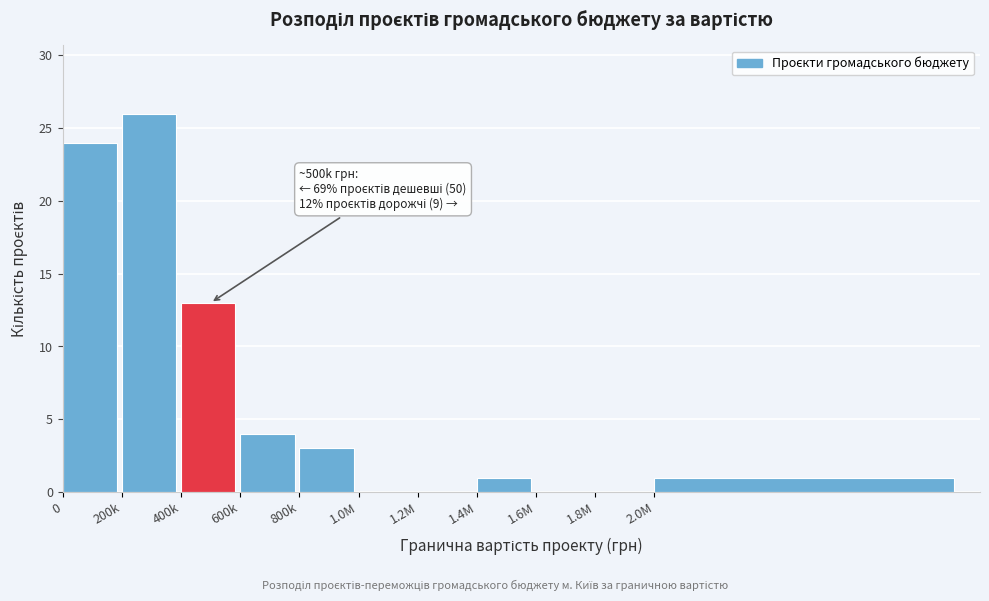

Reading left to right, extract all data points from this chart.

0=24	200k=26	400k=13	600k=4	800k=3	1.0M=0	1.2M=0	1.4M=1	1.6M=0	1.8M=0	2.0M=1